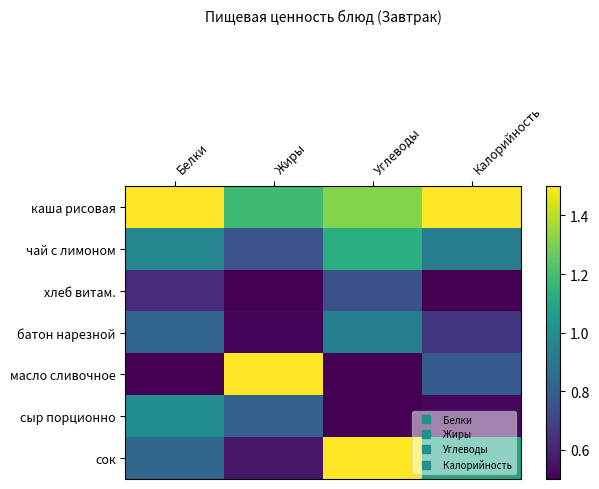

At how many categories does at least one series exceed 1?

4